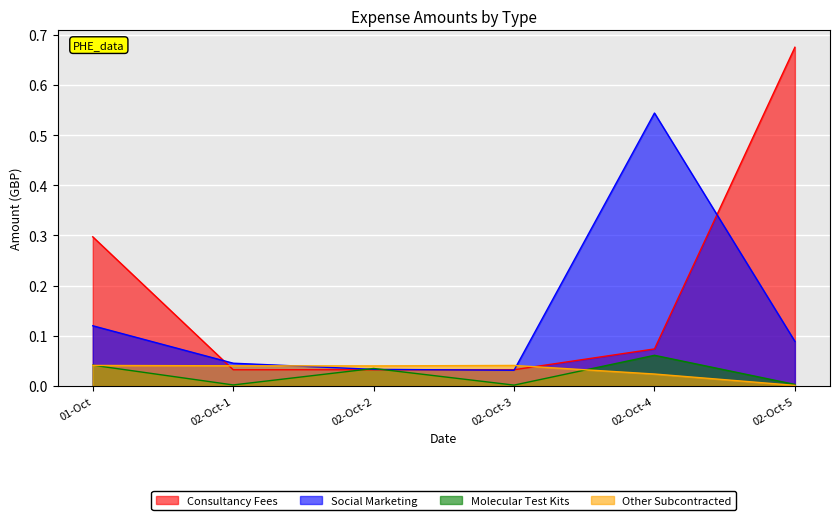

How many intersections are there between Other Subcontracted and Molecular Test Kits?

2